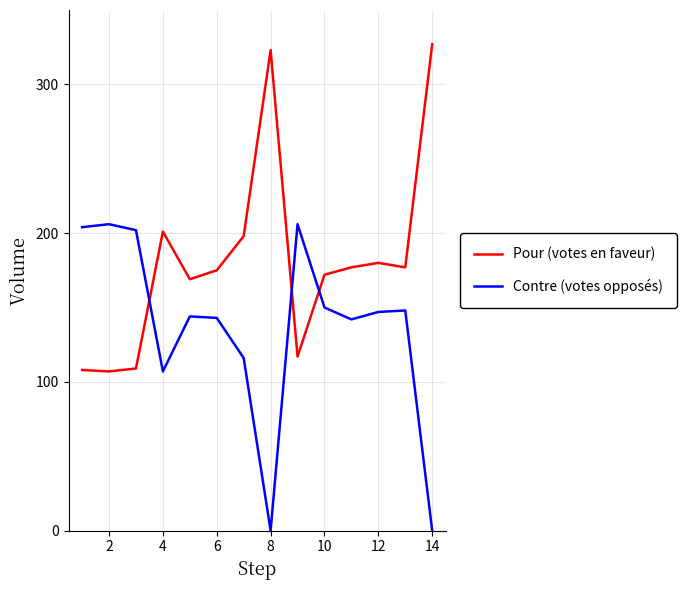

List the series in order of their peak value, lowest first.

Contre (votes opposés), Pour (votes en faveur)